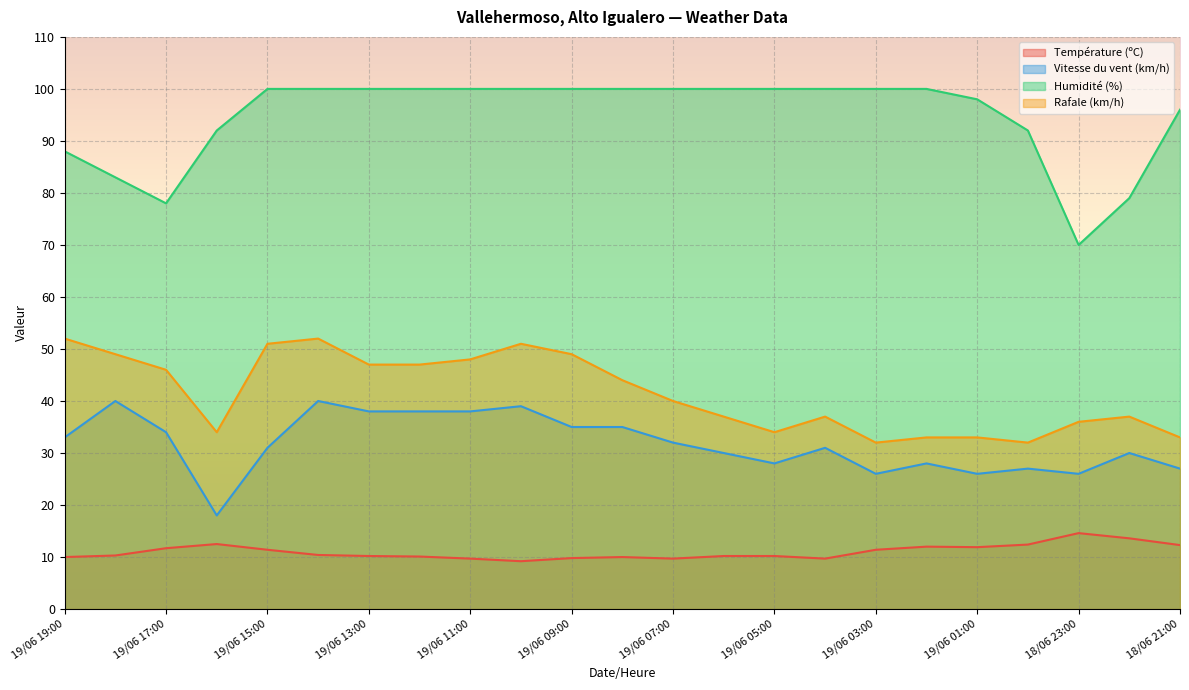

What is the approximate value of Vitesse du vent (km/h) at 18/06 21:00?

27.0